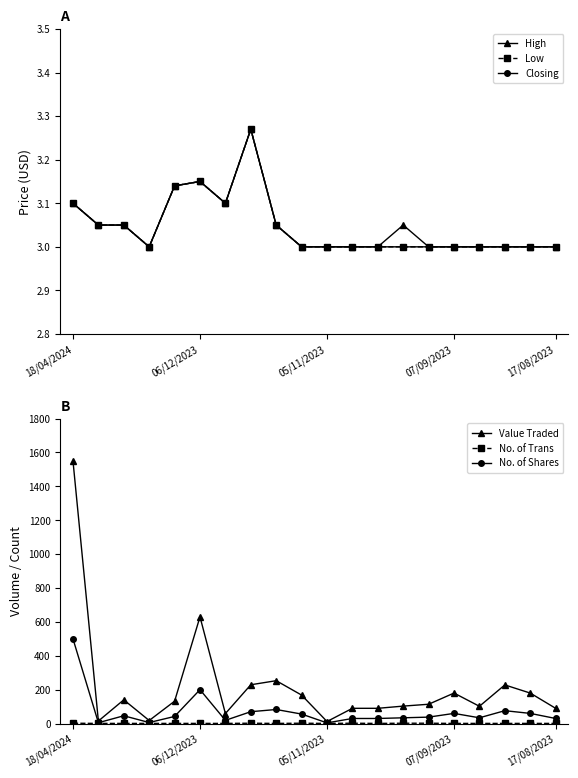

The Closing series shows 3.0 at 14. True or false?

True